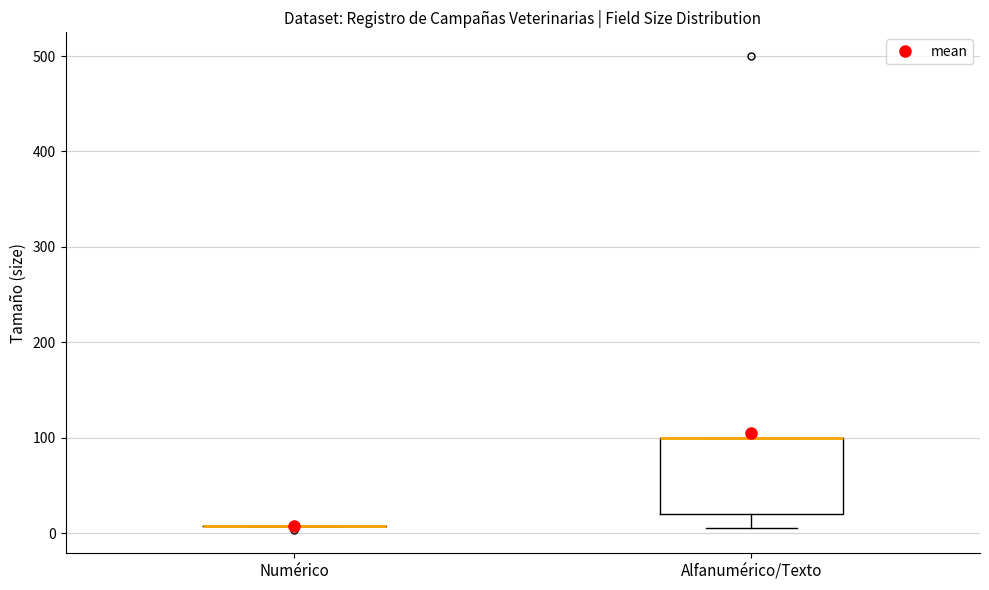

Comparing the boxes themselves (not the whiskers), which one is the tallest?

Alfanumérico/Texto